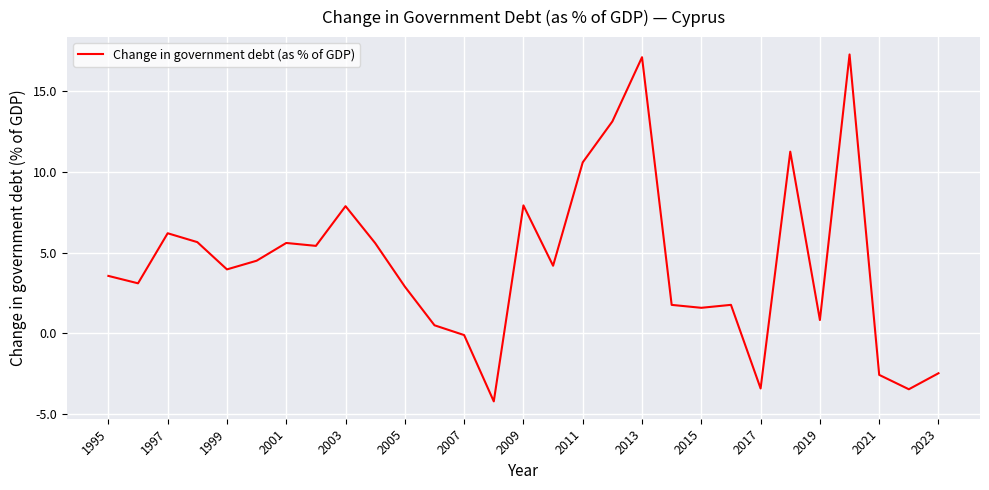

What is the difference between the maximum and minimum values?

21.5